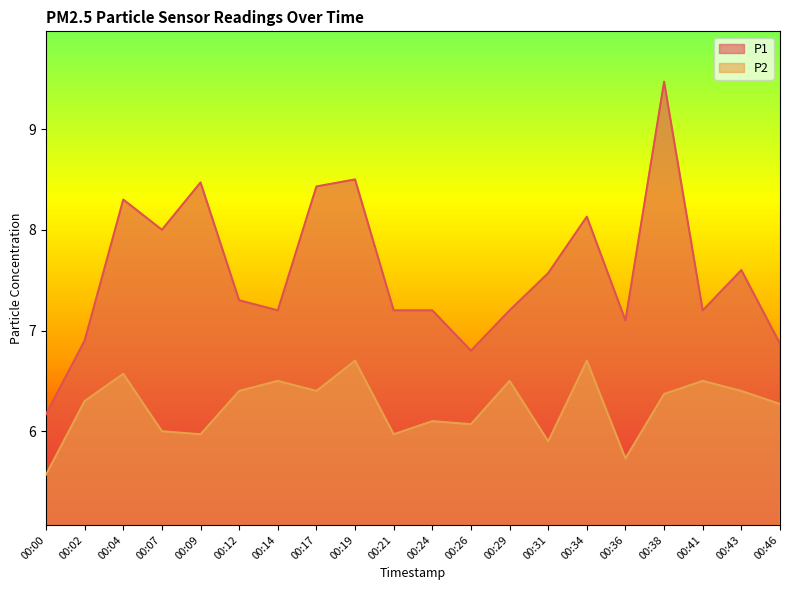

Which series has the widest spread of values?

P1